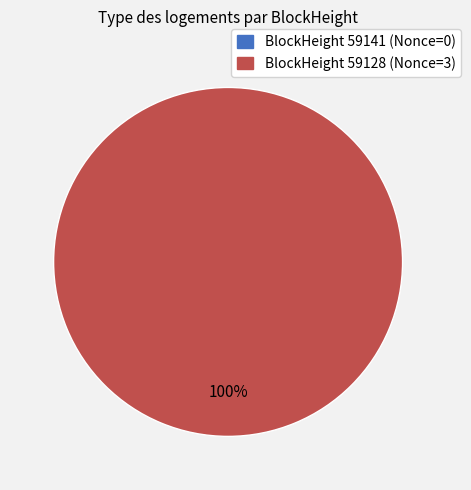

What percentage do 59141 and 59128 together represent?

100.0%